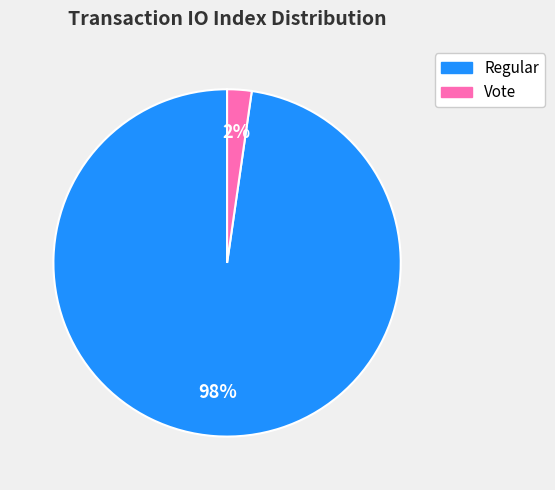

Is there any slice that represents more than half of the pie?

Yes